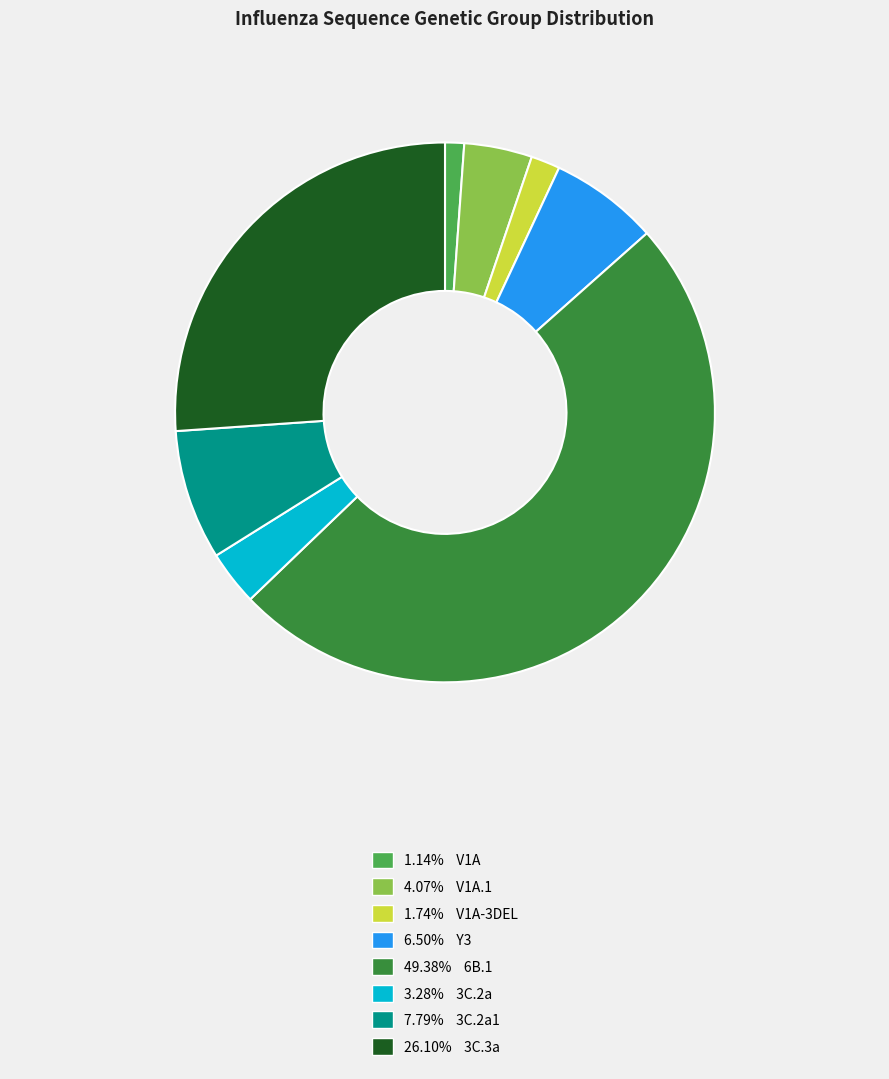

How many slices are in this pie chart?

8